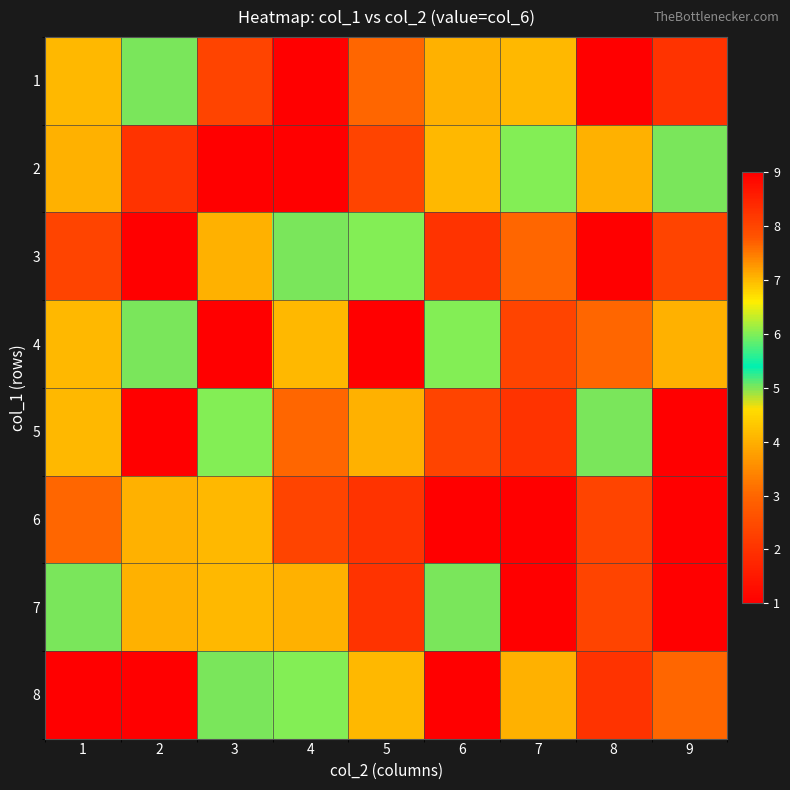

What is the smallest value displayed?

1